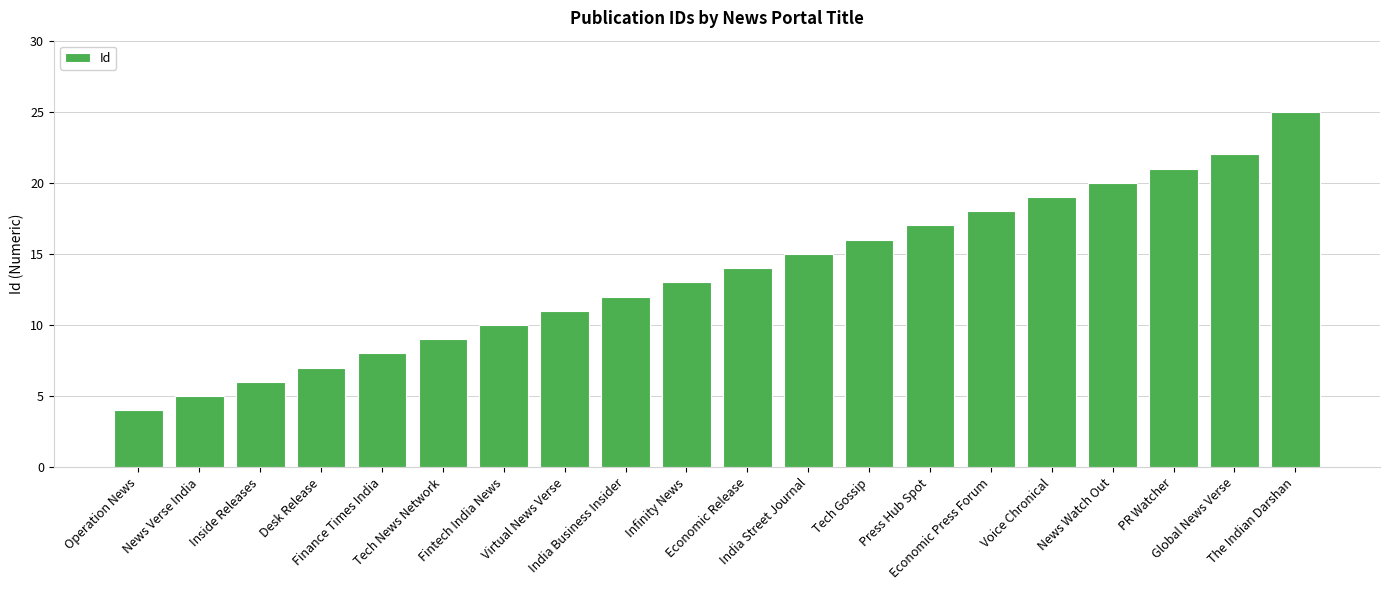

What is the label of the 6th bar from the left?

Tech News Network